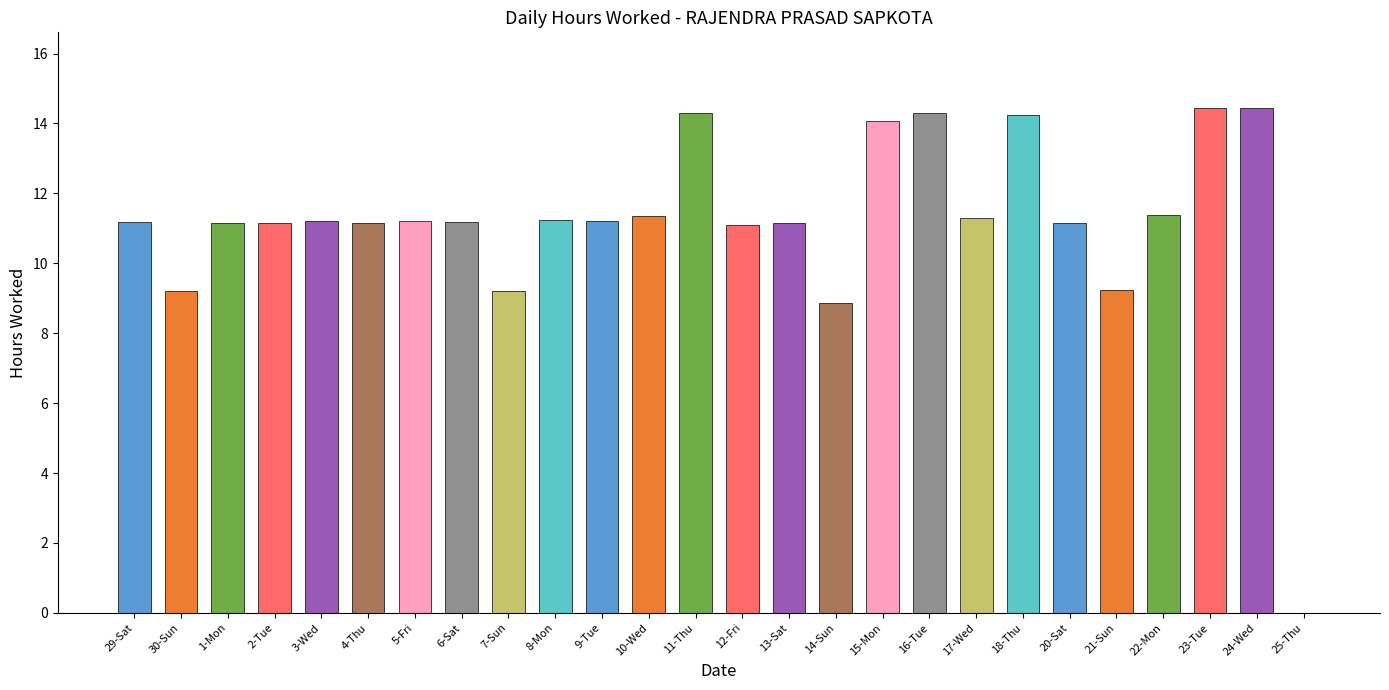

At which label does the data first exceed 11?

29-Sat